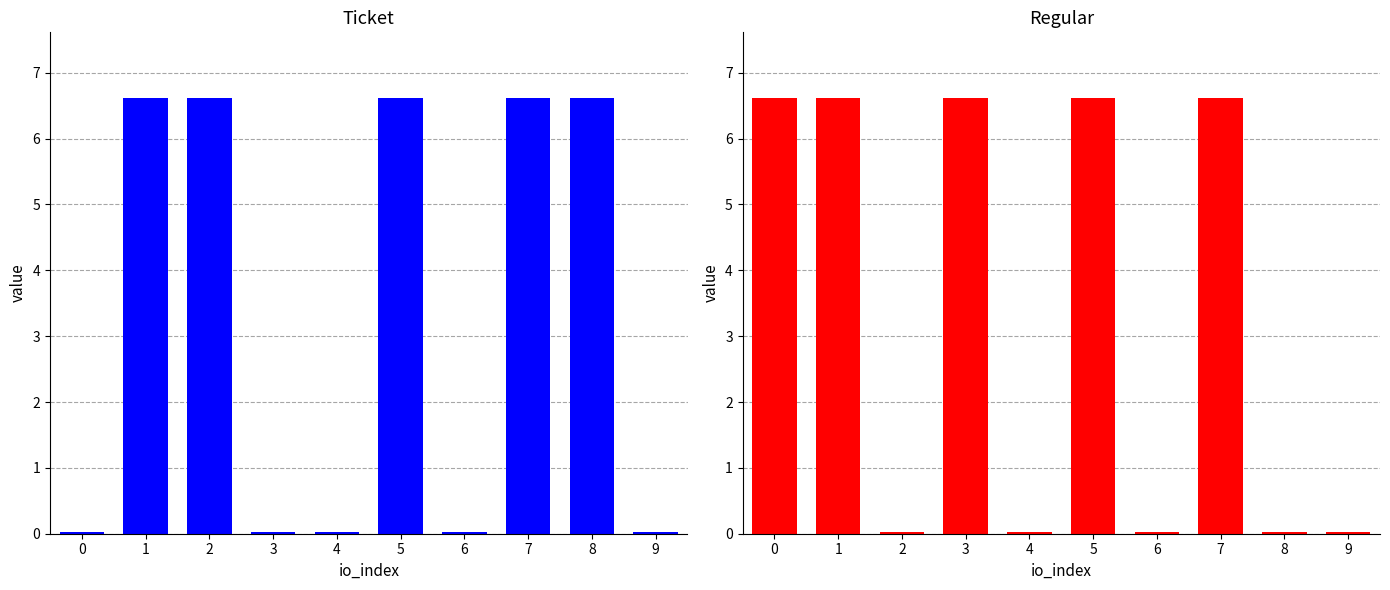

The Regular series shows 0.0 at 2. True or false?

True